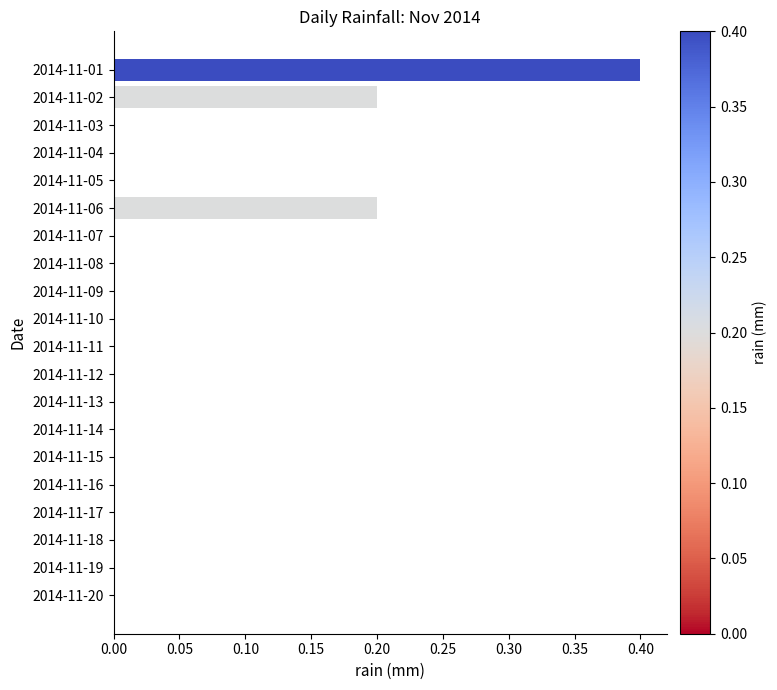

What is the maximum value shown in the chart?

0.4